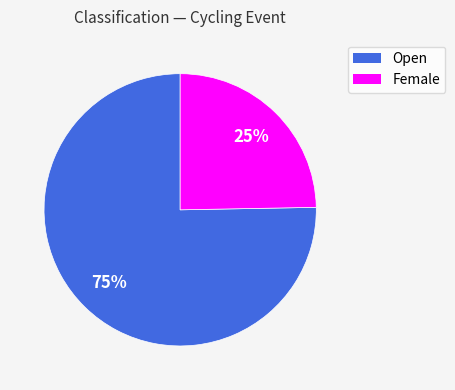

How many segments does this pie chart have?

2